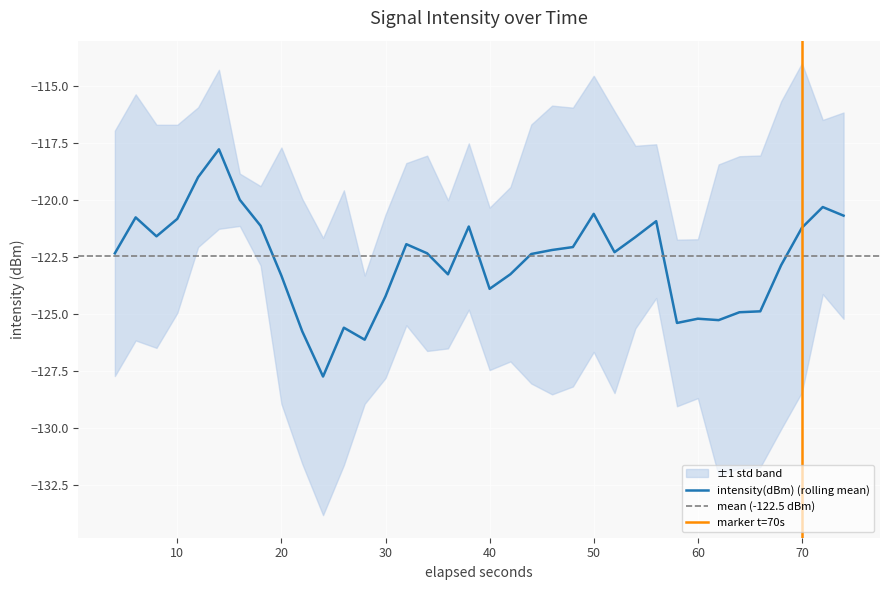

Count the number of data series in this chart.

3